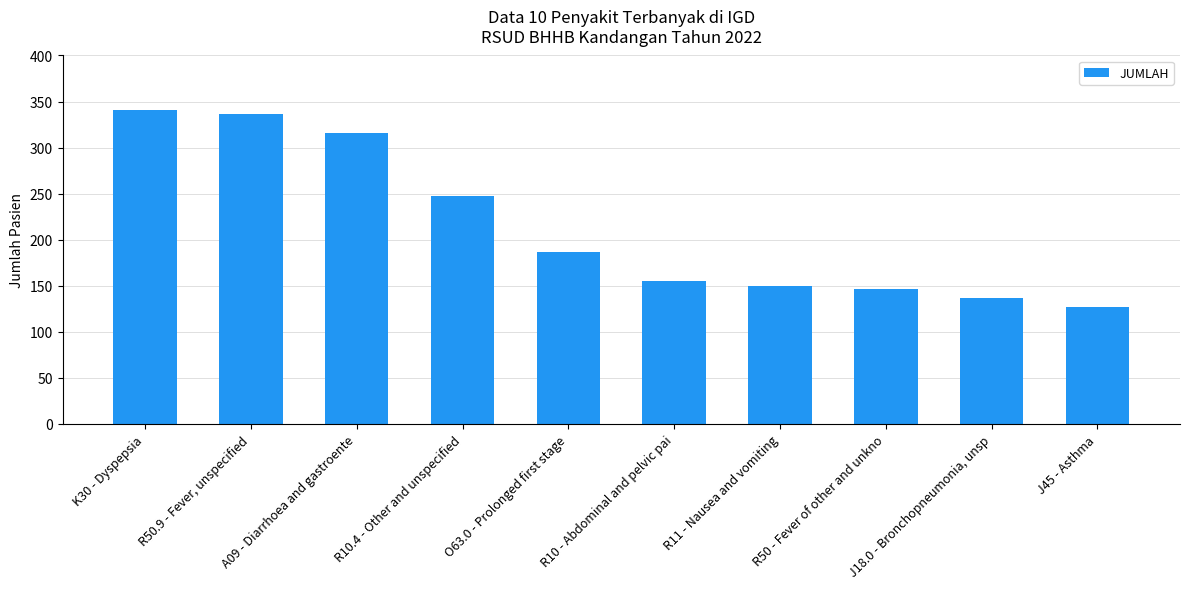

Is it true that the value at J18.0 - Bronchopneumonia, unsp is 137?

True